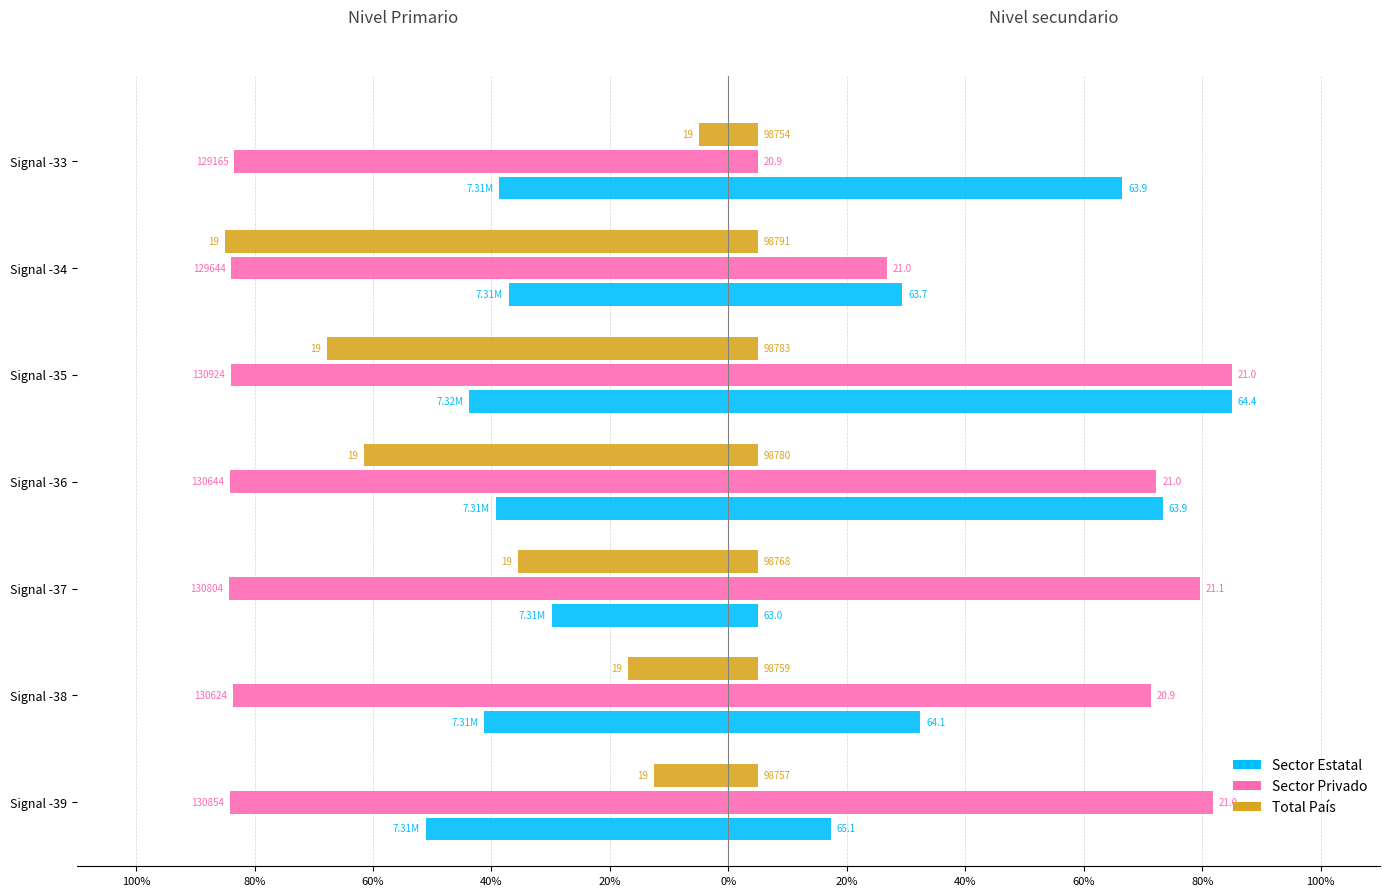

Are the bars grouped side by side (vs. stacked)?

Yes